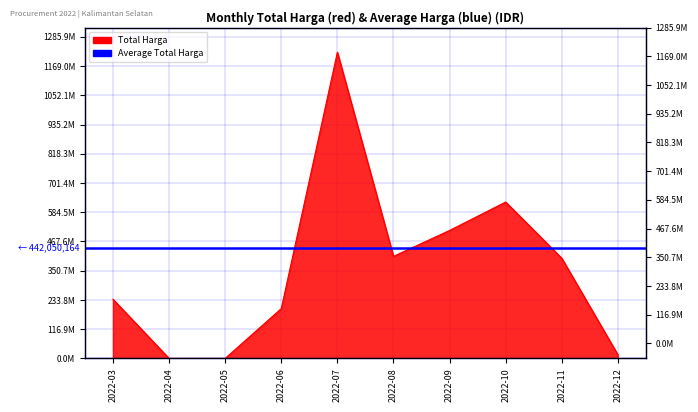

What is the change in value from 2022-06 to 2022-12?

-184450000